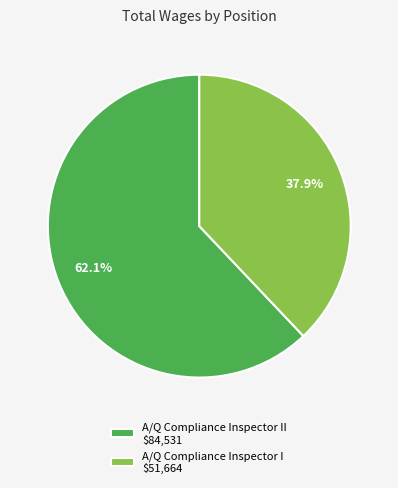

Rank the categories by value from highest to lowest.

A/Q Compliance Inspector II $84,531, A/Q Compliance Inspector I $51,664